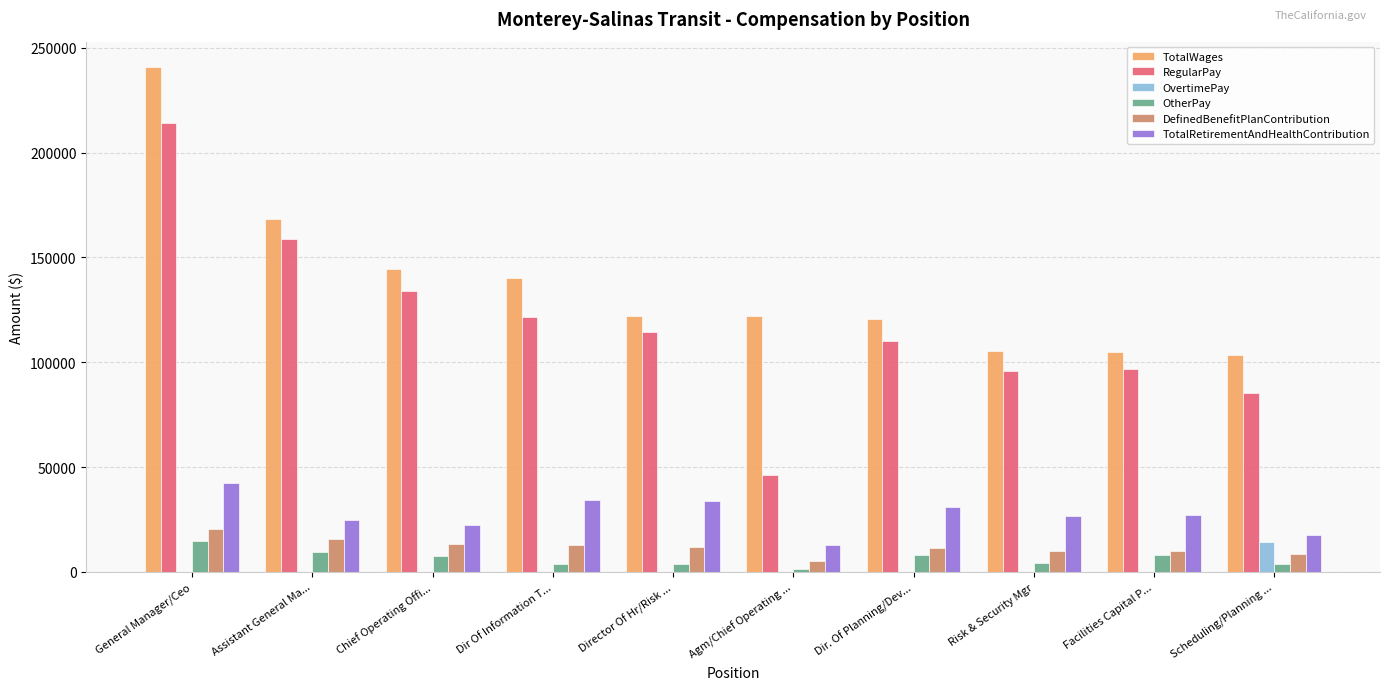

What is the sum of all RegularPay values?

1177363